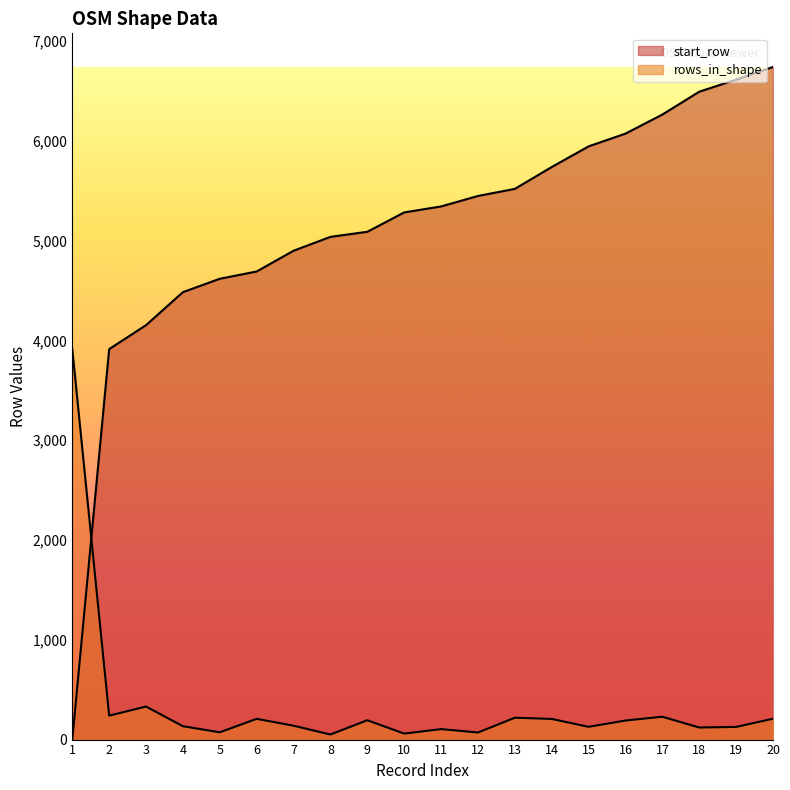

Is the value of rows_in_shape at 16 greater than the value of start_row at 4?

No